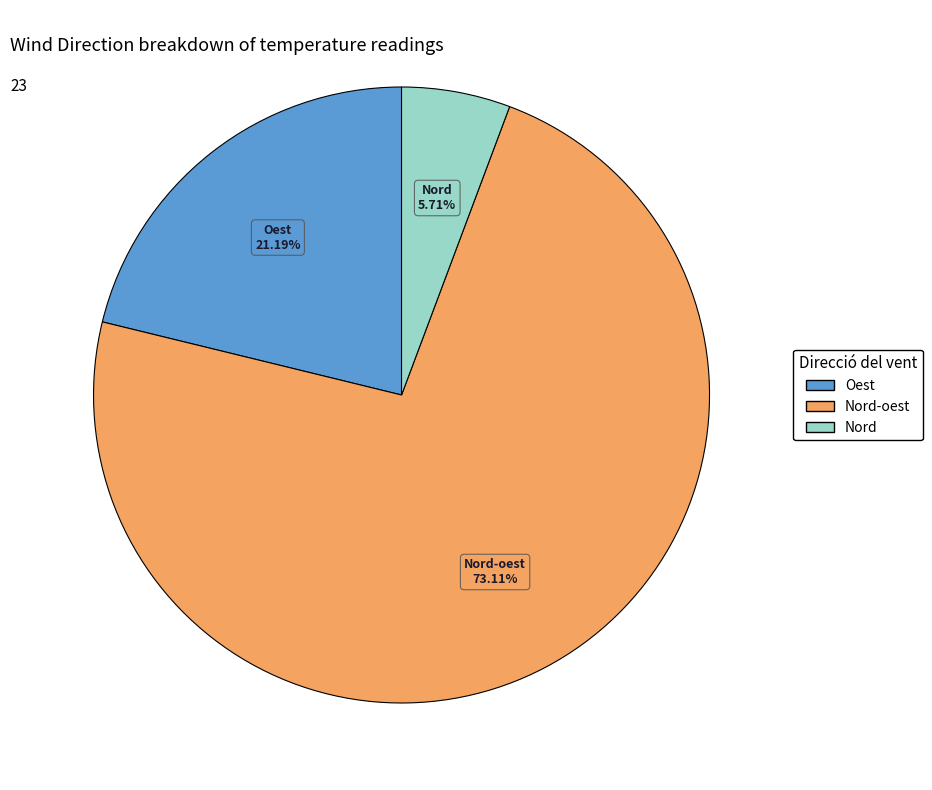

Does any single category account for the majority?

Yes